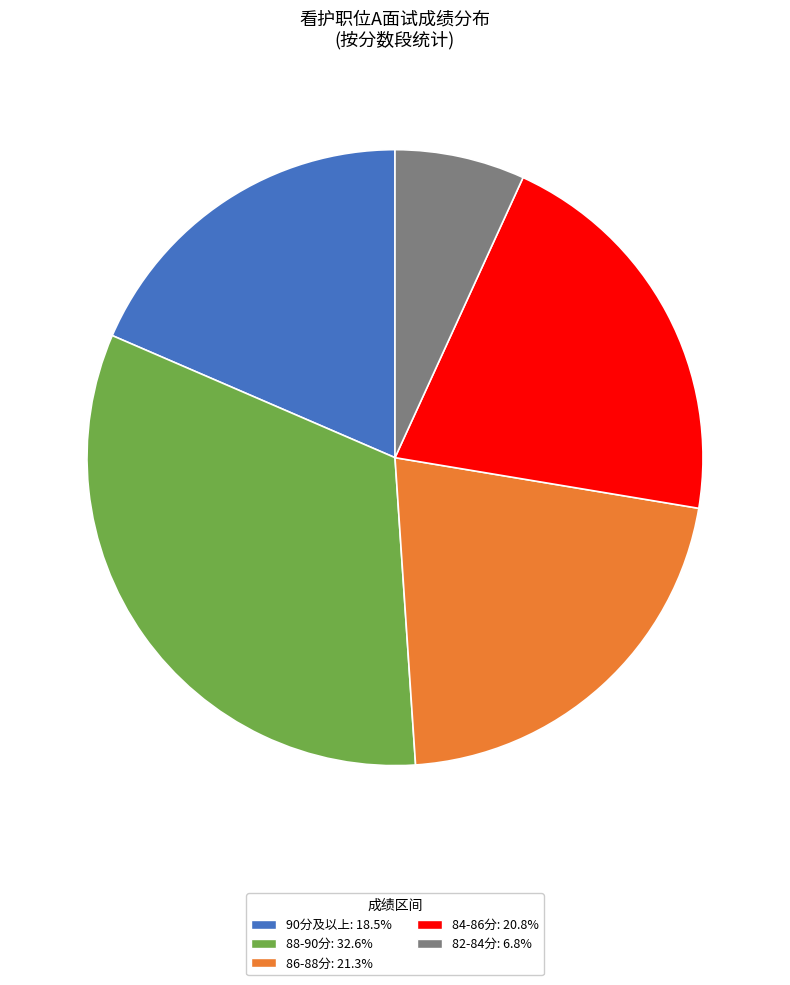

Is there a majority slice in this chart?

No